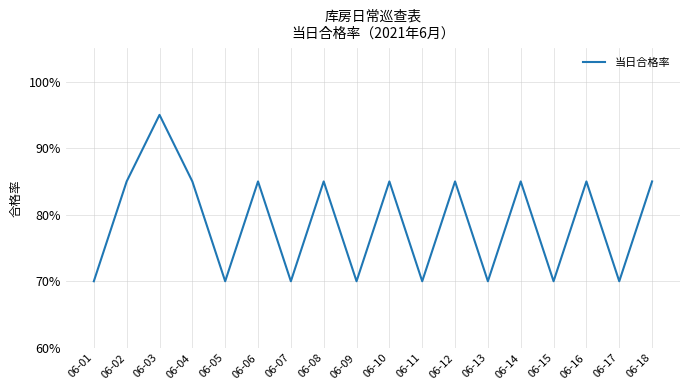

Is this an area chart (filled region under the line)?

No